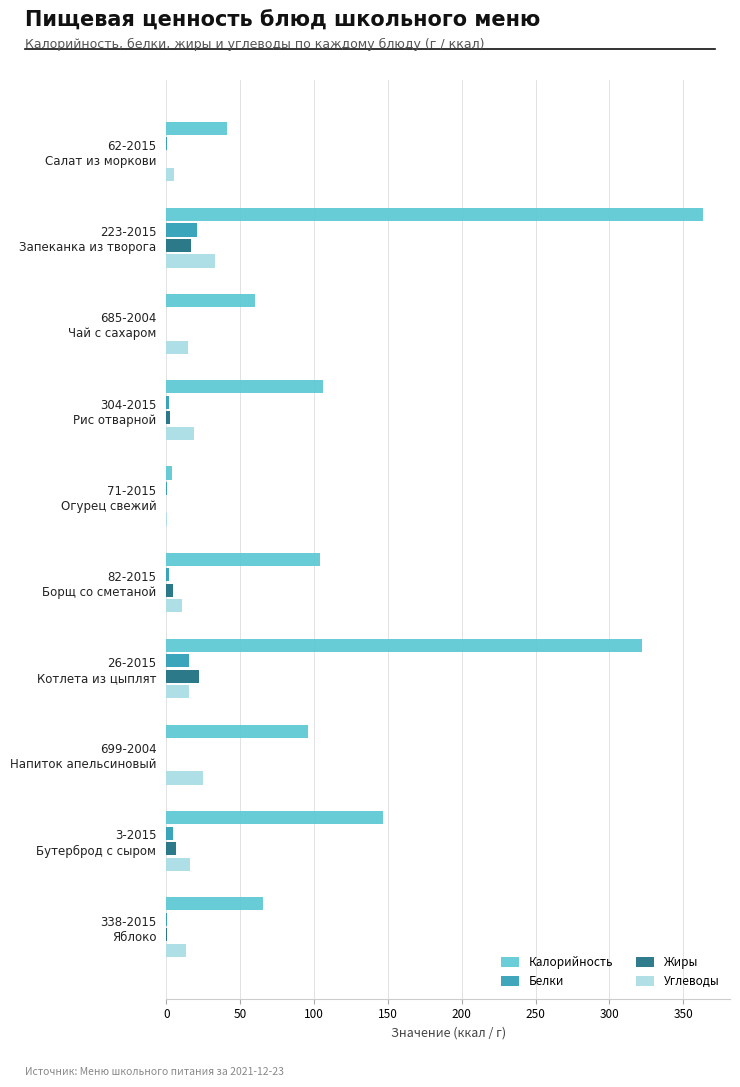

What is the sum of all Белки values?

45.9